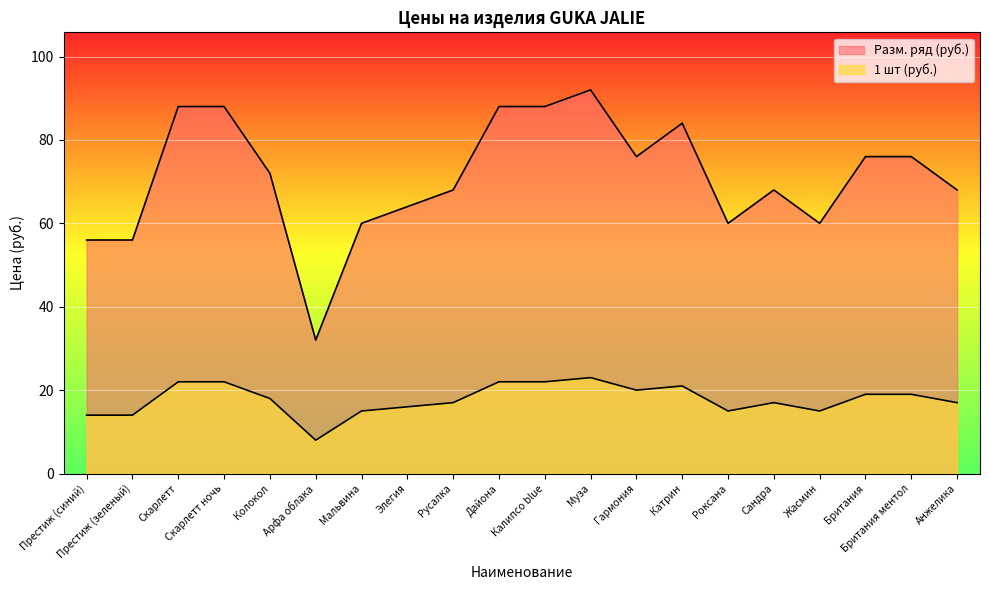

What is the spread (max minus min) of values at Скарлетт?

66